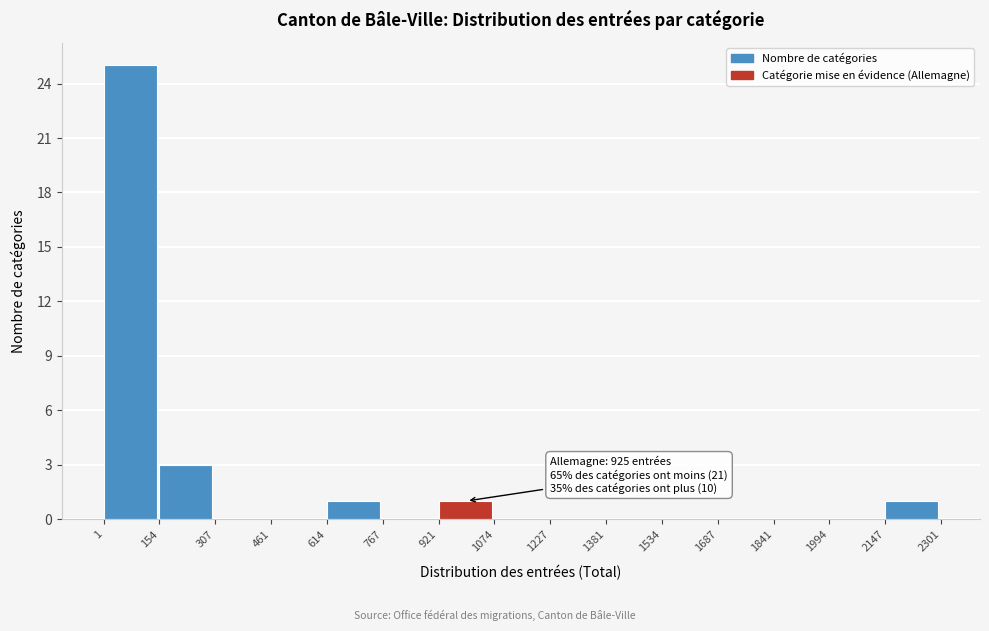

Which range on the x-axis has the tallest bar?

1 to 154